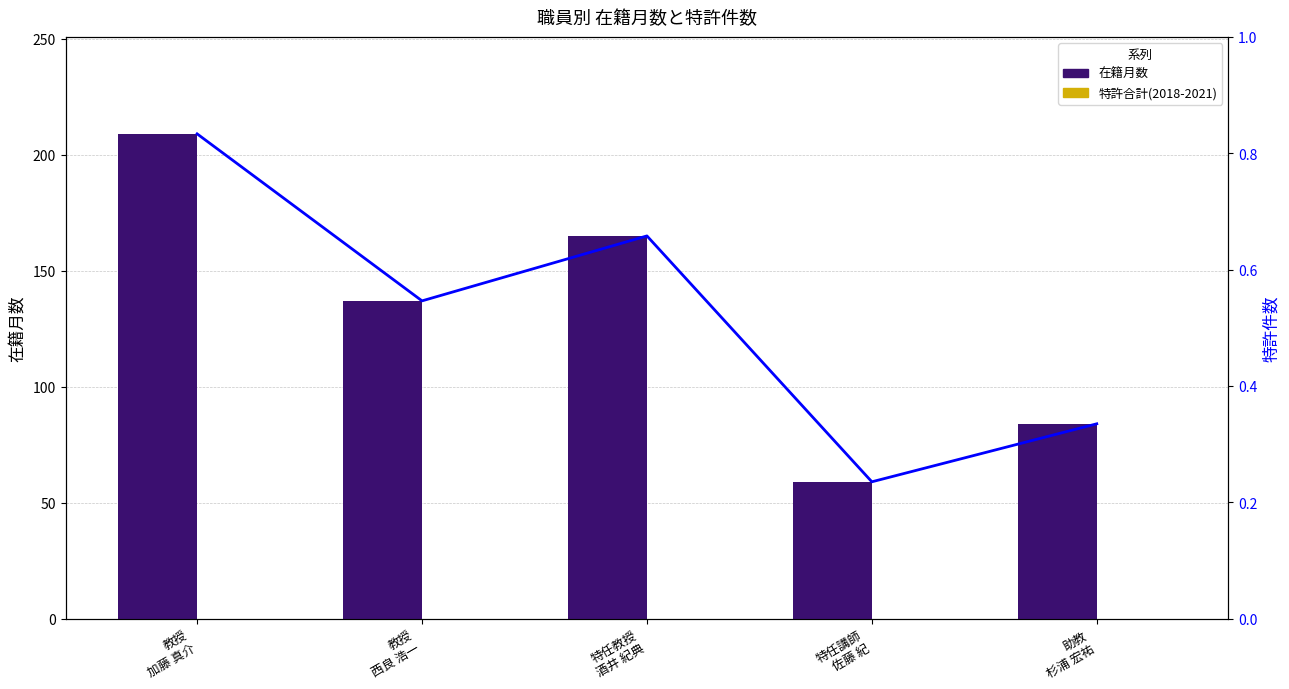

Is the value of 特許合計(2018-2021) at 助教
杉浦 宏祐 greater than the value of 在籍月数 at 教授
加藤 真介?

No